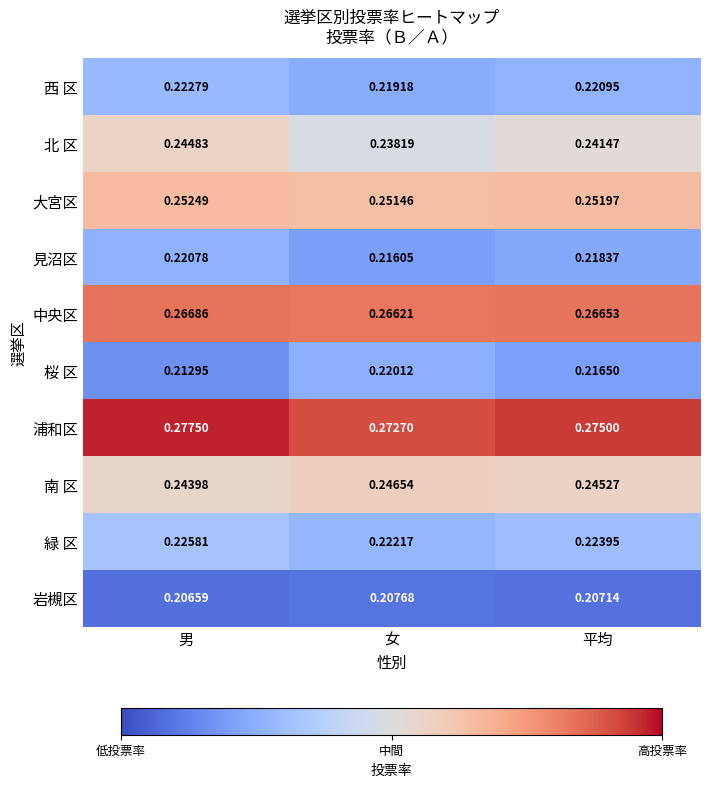

Rank the series at 女 from highest to lowest value.

浦和区, 中央区, 大宮区, 南 区, 北 区, 緑 区, 桜 区, 西 区, 見沼区, 岩槻区